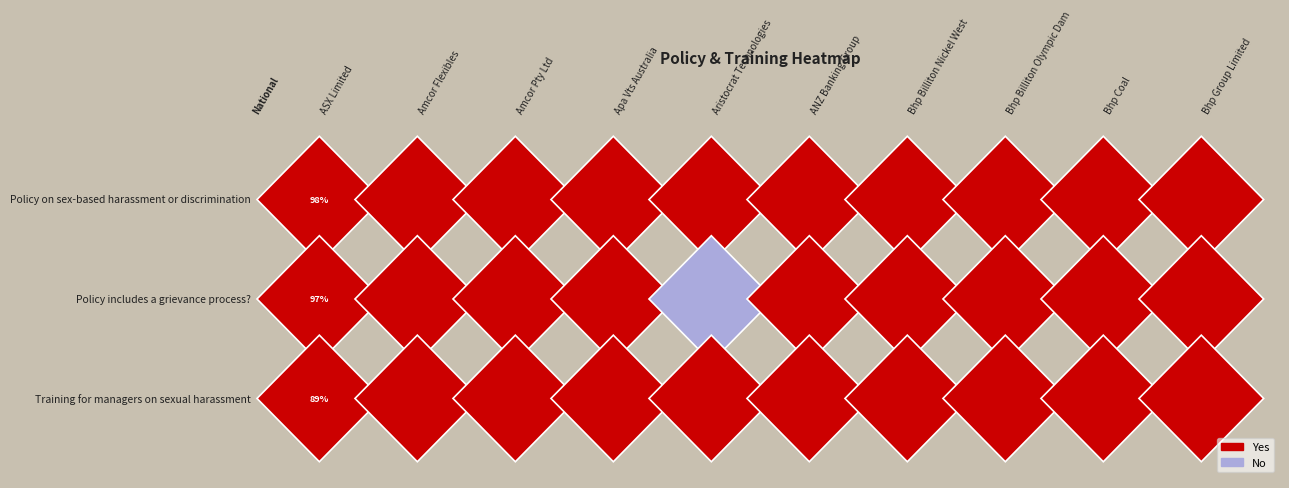

Which label corresponds to the largest value in the chart?

national